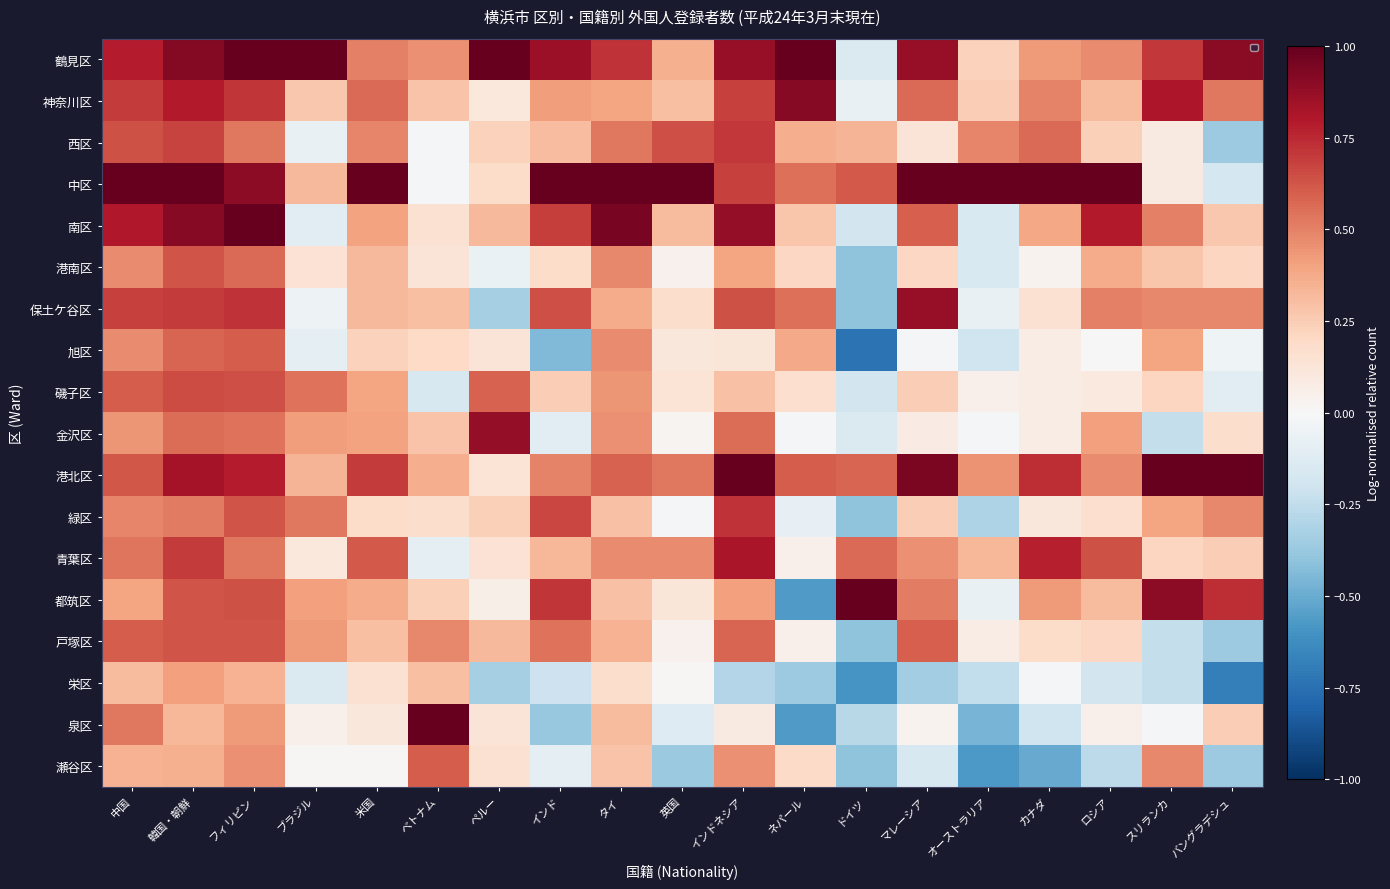

What is the difference between the 泉区 values at バングラデシュ and マレーシア?

0.2